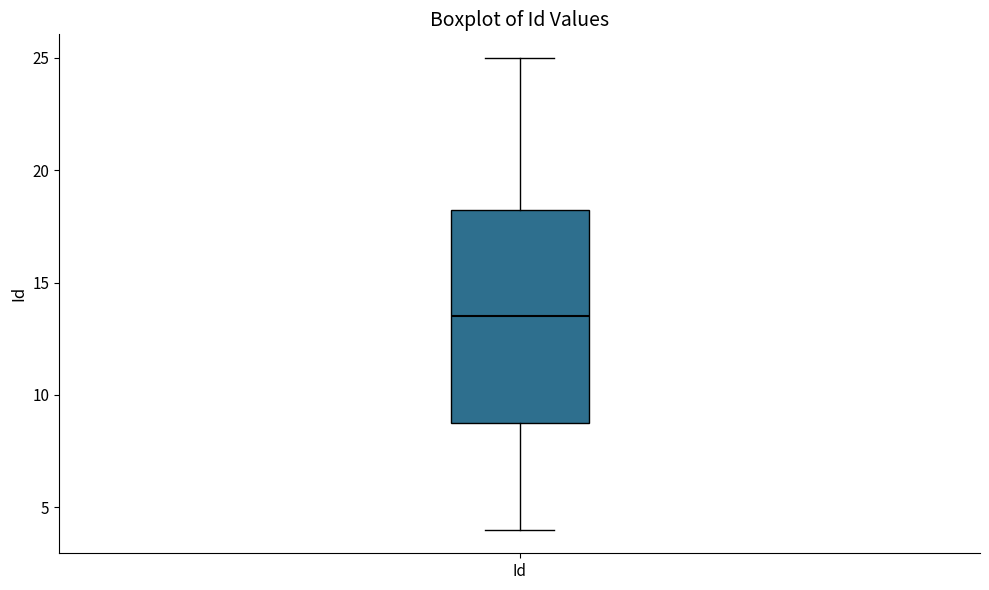

Read this box plot against the y-axis: the position of the median line, the range covered by the box, and the ends of both whiskers. The values are not printed on the chart, so give them approximately, as read against the axis.

median 13.5, box 9.0 to 18.5, whiskers 4.0 to 25.0